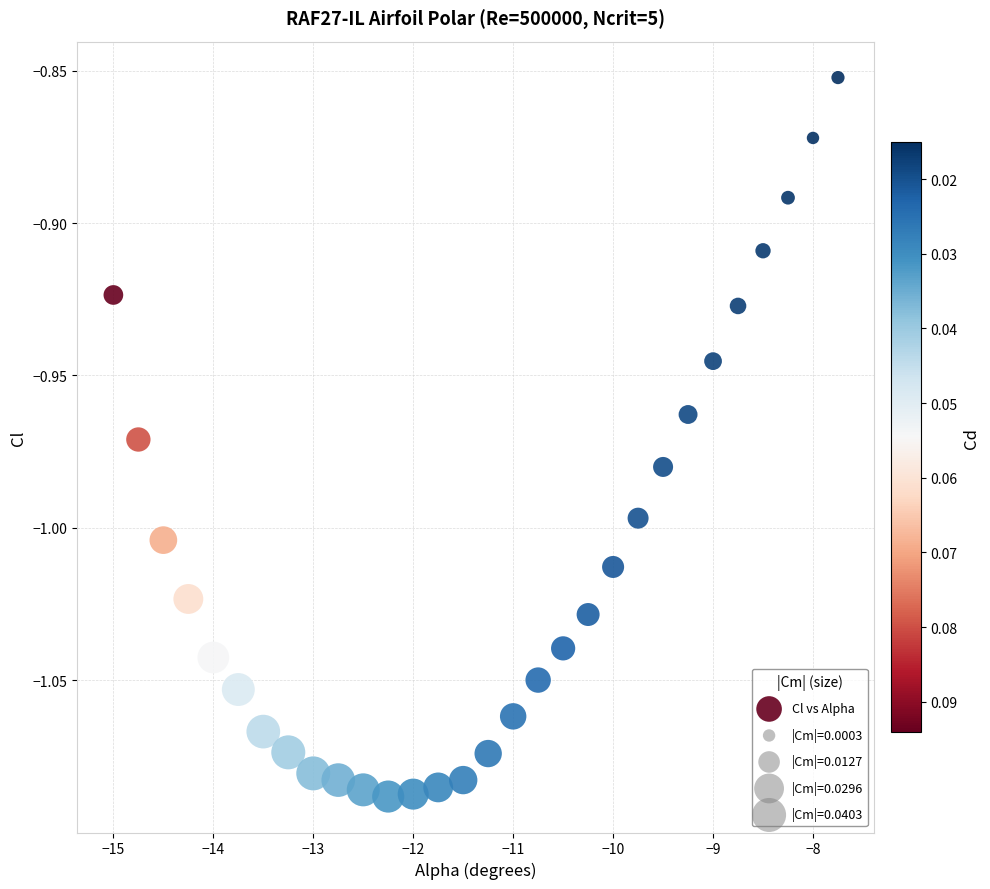

What is the range of X values (max minus min)?

7.2